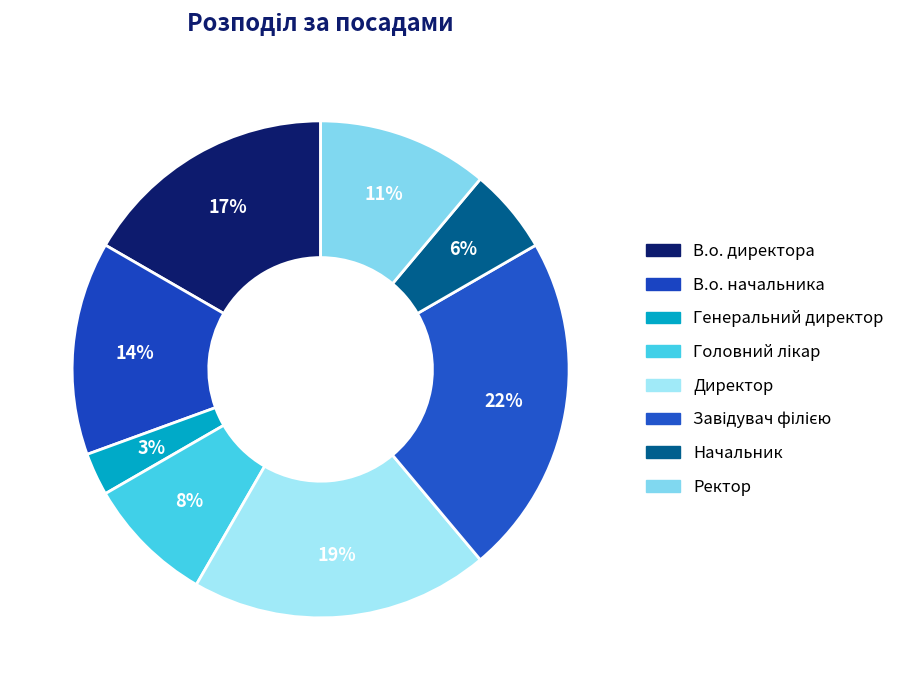

Count the number of slices in the pie.

8